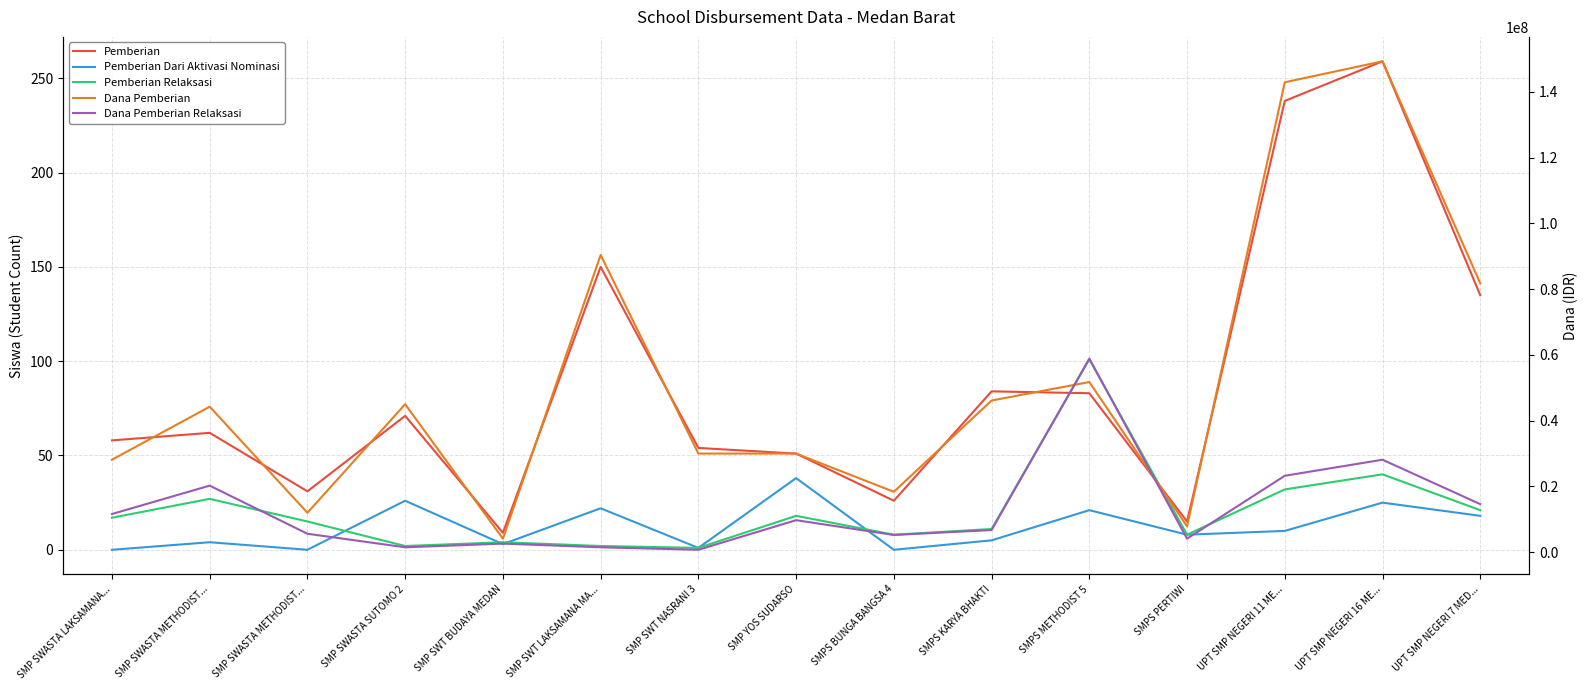

Where is the first local maximum for Dana Pemberian Relaksasi?

SMP SWASTA METHODIST...